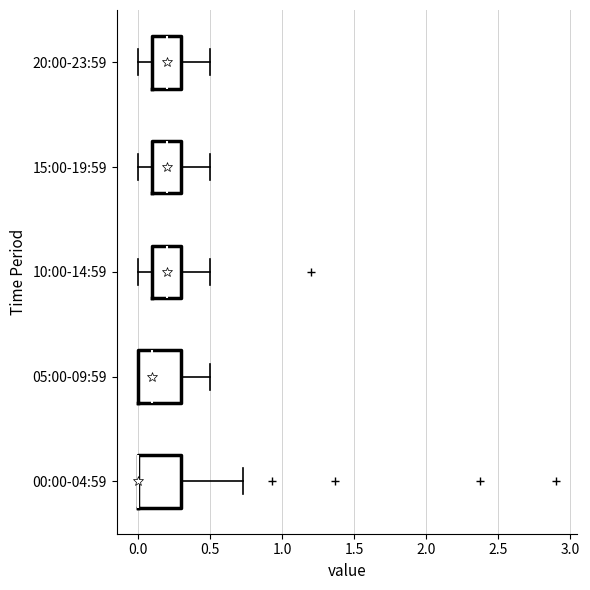

Where does the right whisker of the box for 15:00-19:59 end on the x-axis? The values are not printed on the chart, so give them approximately, as read against the axis.

0.50